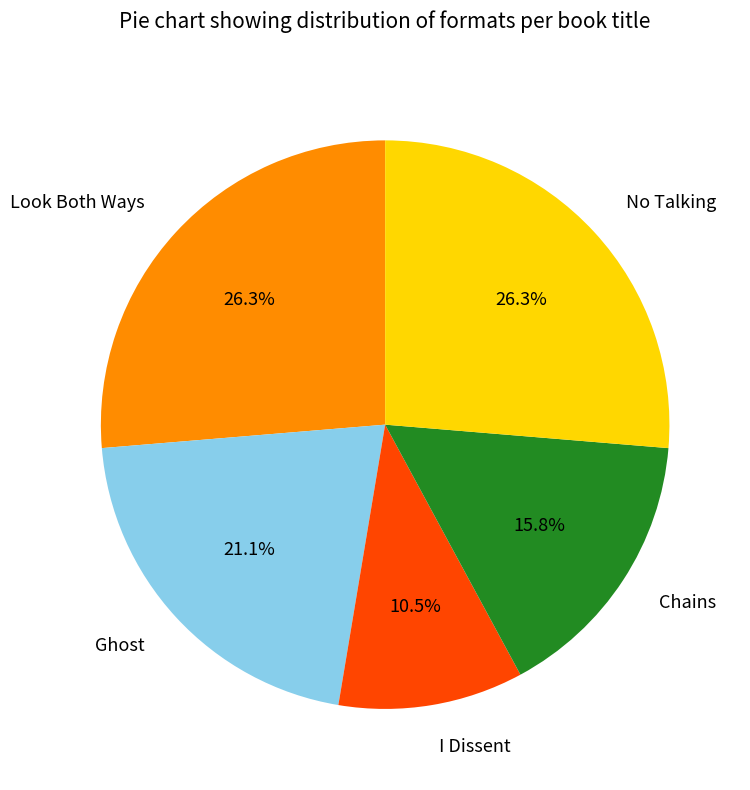

True or false: No Talking accounts for 37% of the total.

False